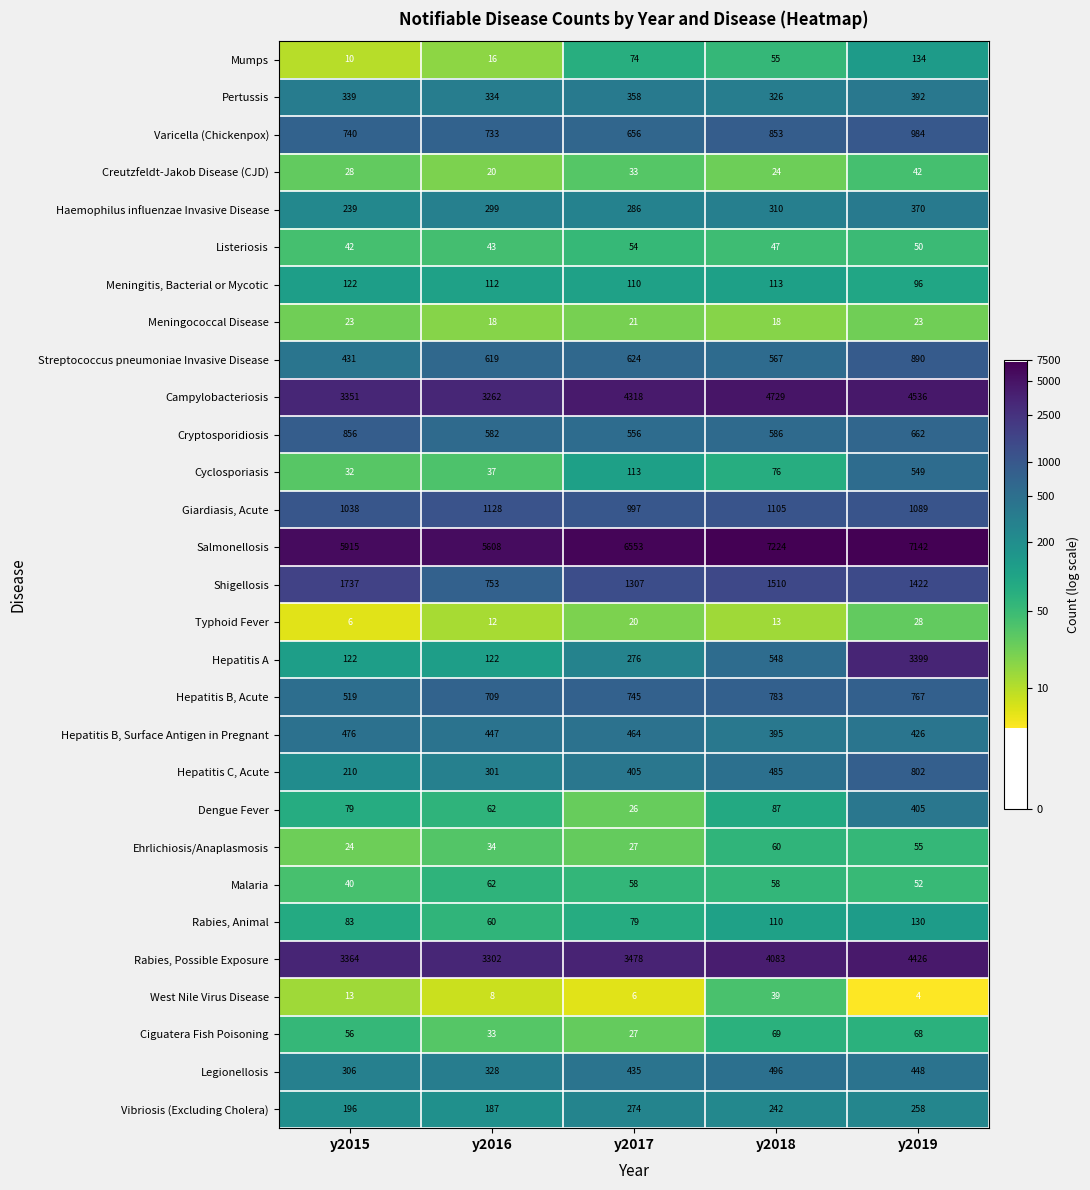

What is the spread (max minus min) of values at y2017?

6547